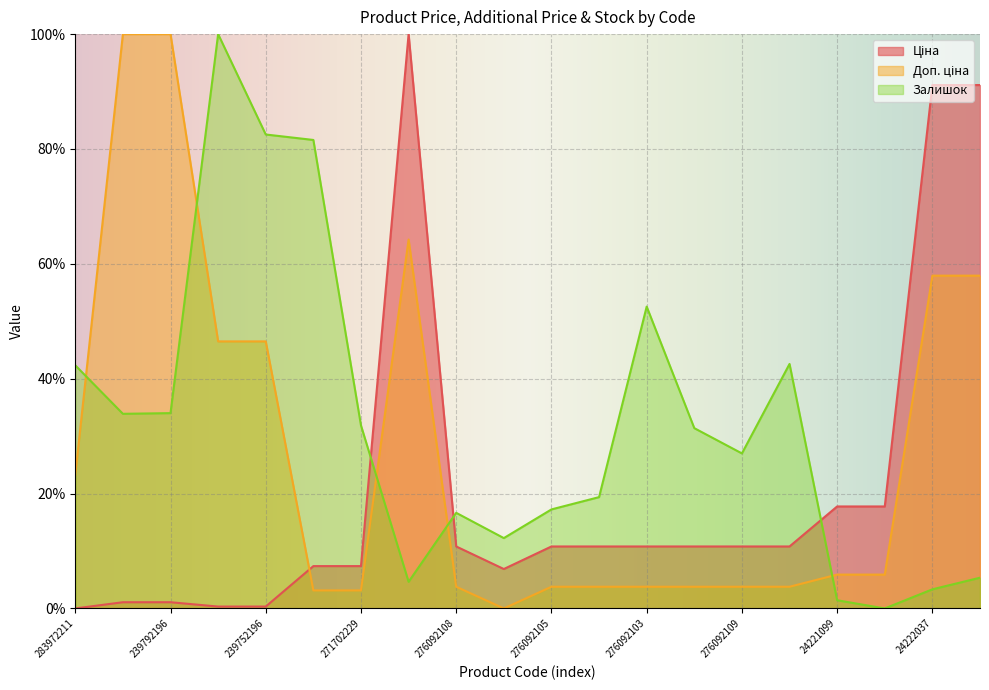

What is the difference between the highest and lowest values at 239752196?

82.2